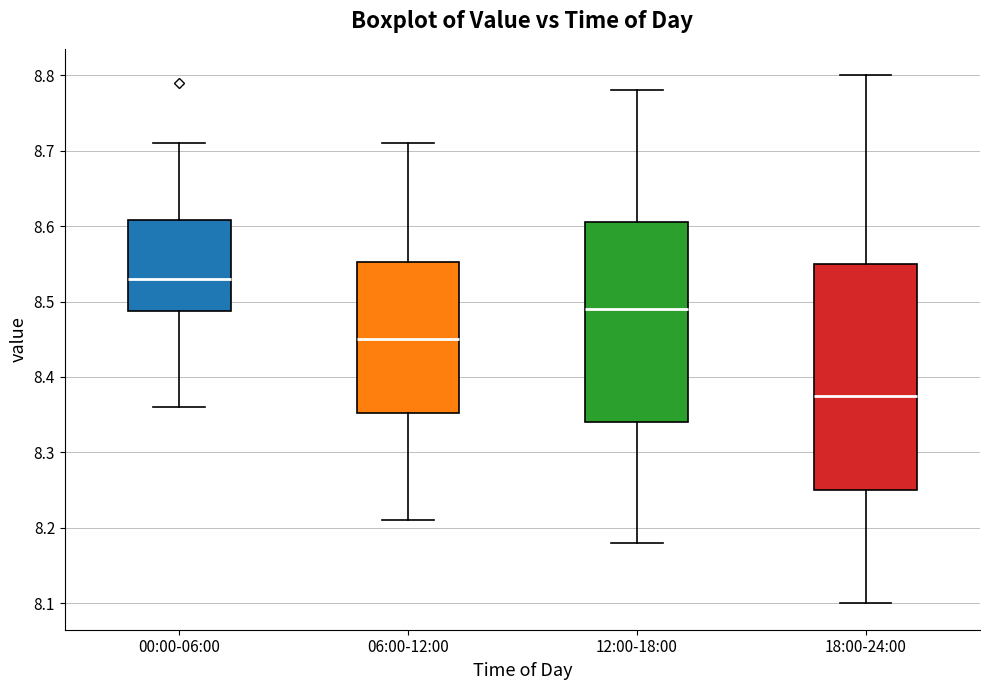

Reading left to right, read every box against the y-axis: the position of its median line, the range the box covers, and the ends of its whiskers. The values are not printed on the chart, so give them approximately, as read against the axis.

00:00-06:00: median 8.53, box 8.49 to 8.61, whiskers 8.36 to 8.71
06:00-12:00: median 8.45, box 8.35 to 8.55, whiskers 8.21 to 8.71
12:00-18:00: median 8.49, box 8.34 to 8.61, whiskers 8.18 to 8.78
18:00-24:00: median 8.38, box 8.25 to 8.55, whiskers 8.10 to 8.80